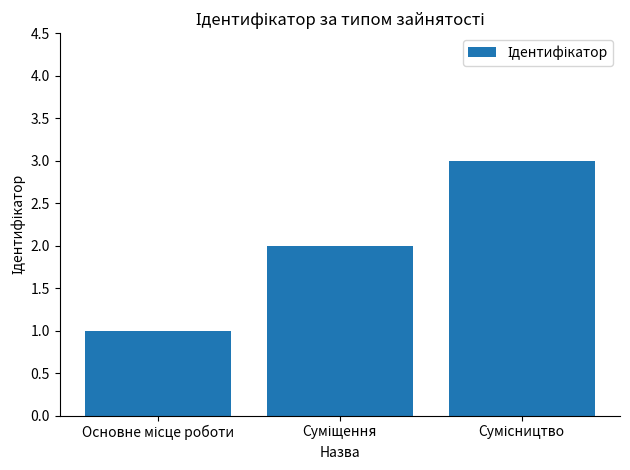

What is the sum of all values?

6